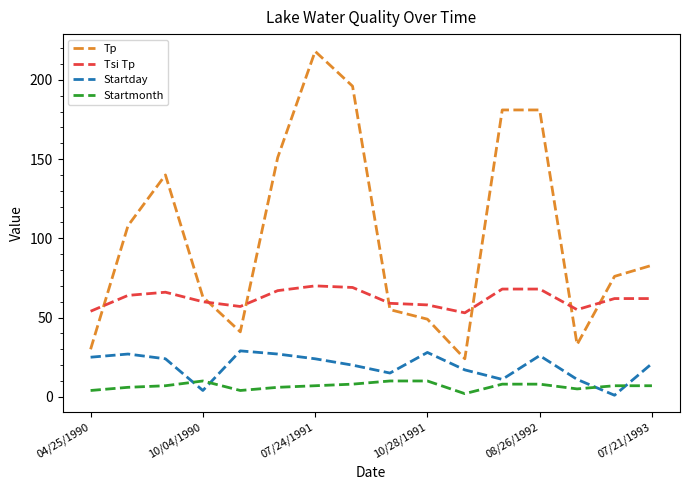

Which series ends up on top after the final intersection of Tp and Tsi Tp?

Tp